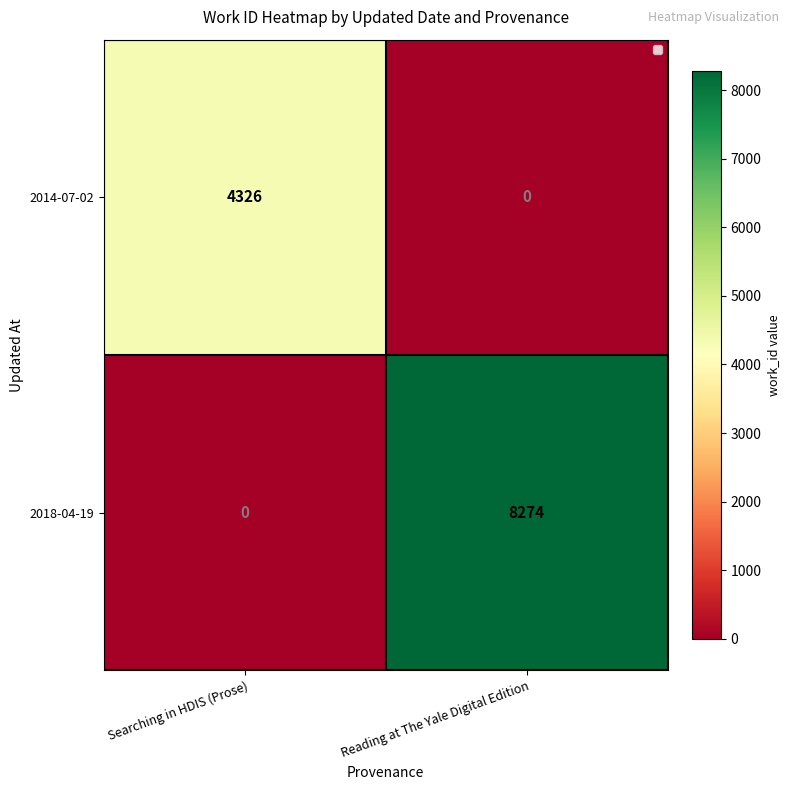

Where is 2018-04-19 nearest to the value 4137?

Searching in HDIS (Prose)